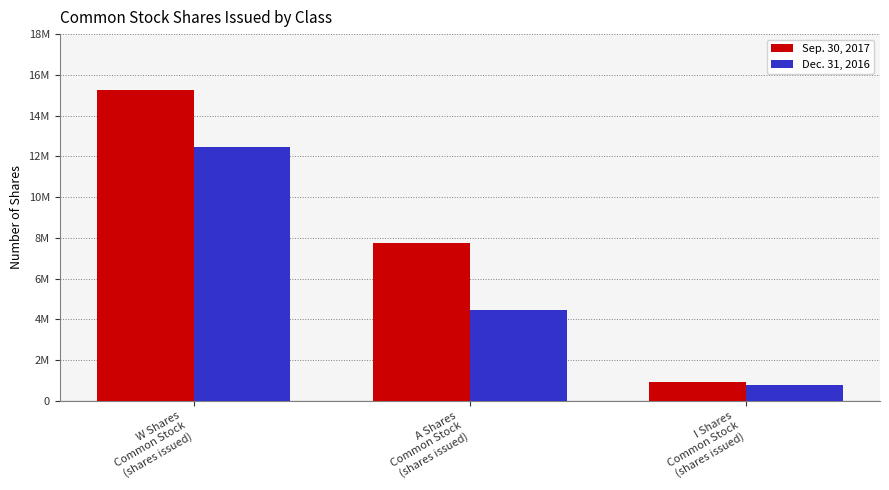

Which category has the highest value across all series?

W Shares
Common Stock
(shares issued)